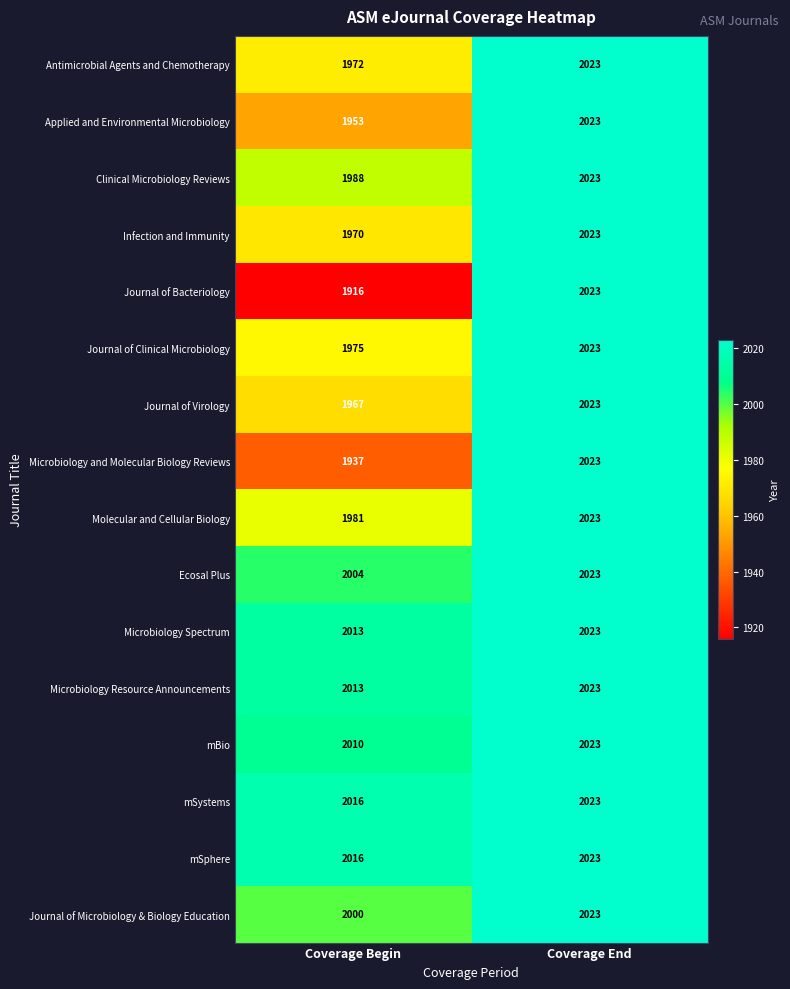

What is the sum of the Antimicrobial Agents and Chemotherapy values at Coverage Begin and Coverage End?

3995